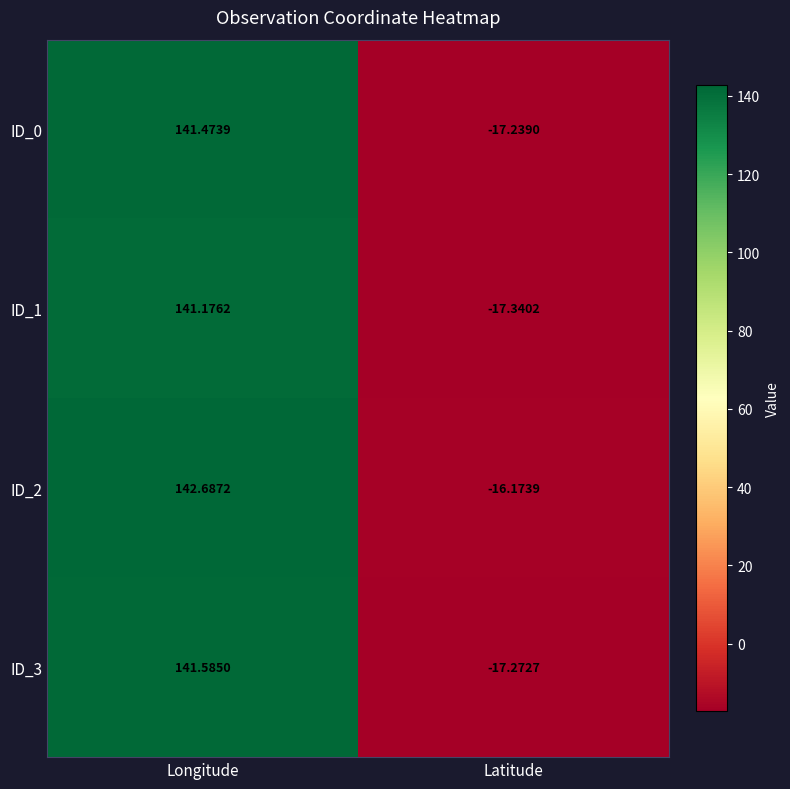

At which label is ID_0 closest to 62?

Latitude